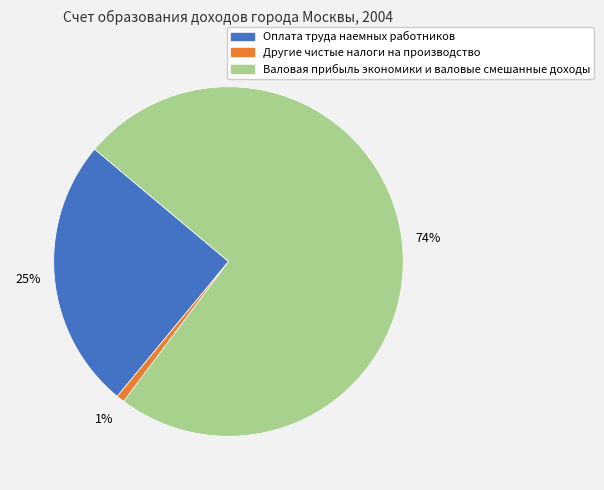

To the nearest percent, what is the difference between the Другие чистые налоги на производство and Оплата труда наемных работников slice percentages?

24%